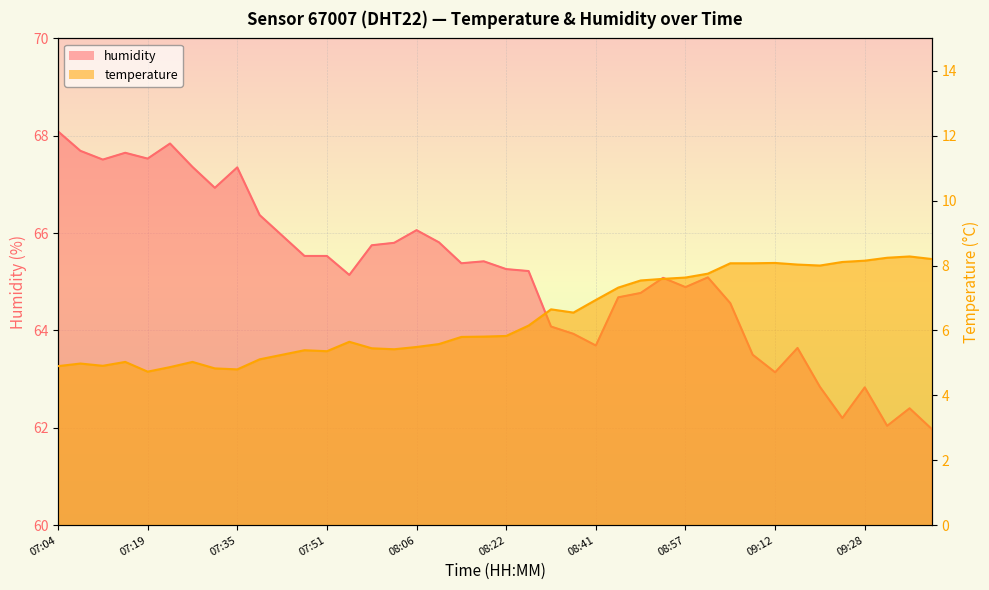

Is it true that temperature equals 5.0 at 07:08?

True